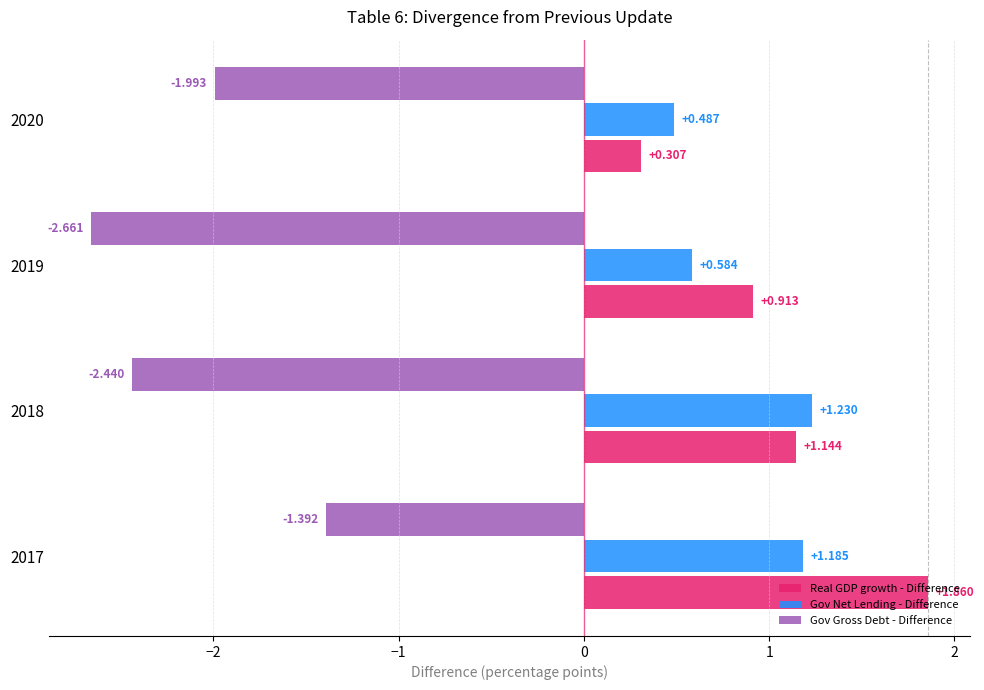

Which series has the widest spread of values?

Real GDP growth - Difference